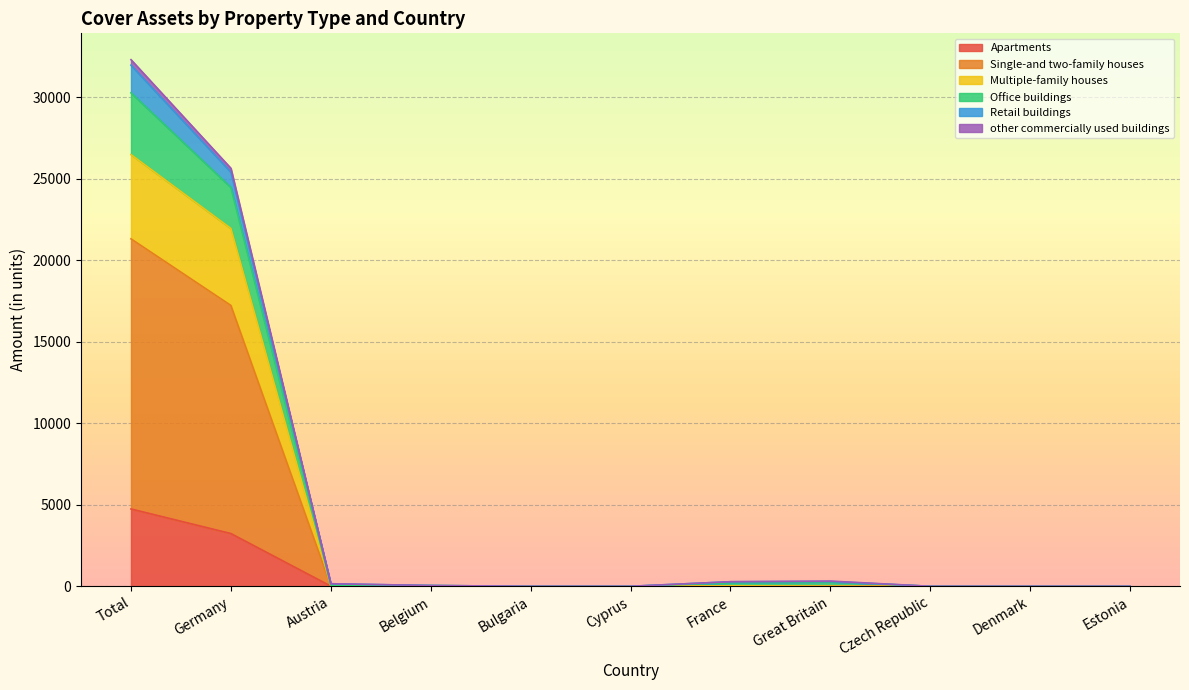

True or false: Office buildings and Retail buildings cross at least once.

False